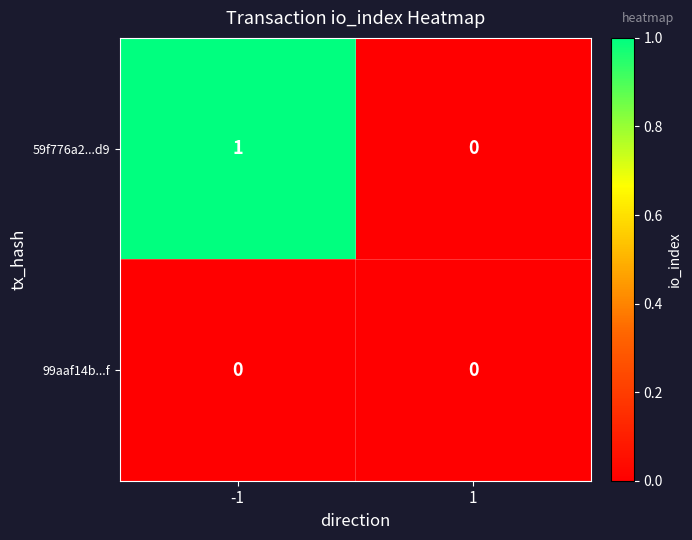

How many series are shown in this chart?

2